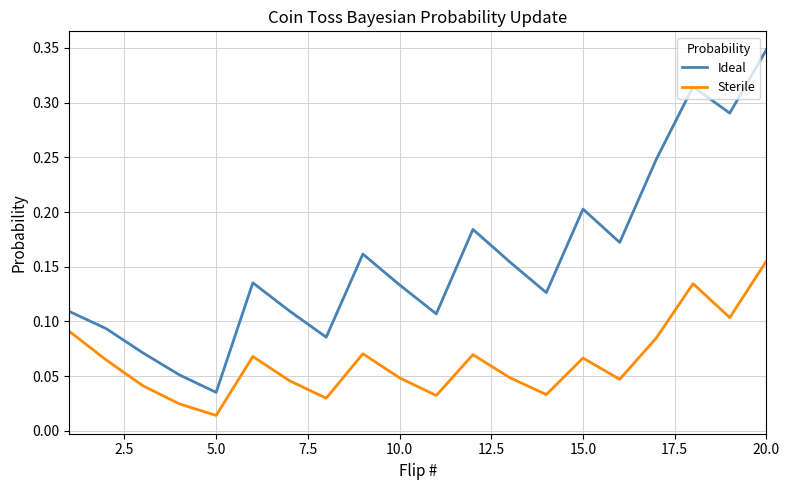

In Sterile, how many points are higher than both neighbors (excluding endpoints)?

5